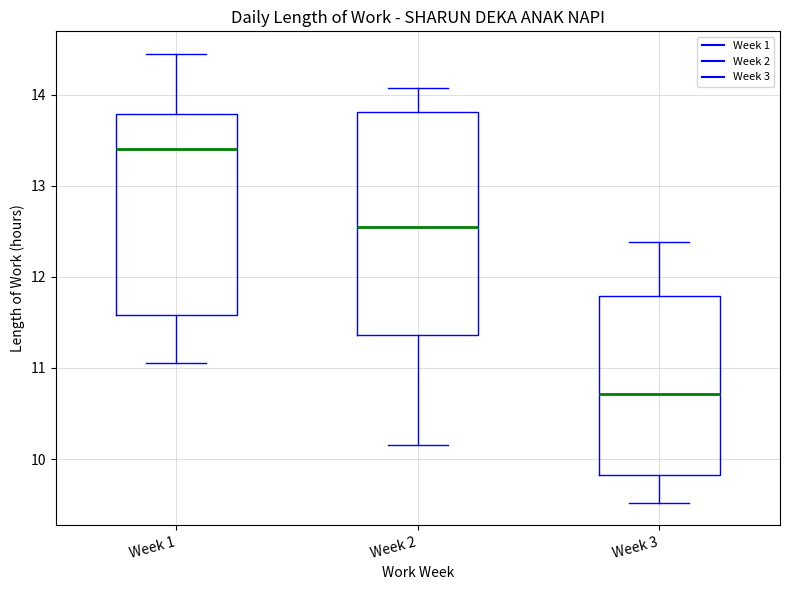

Where does the upper whisker of the box for Week 3 end on the y-axis? The values are not printed on the chart, so give them approximately, as read against the axis.

12.4